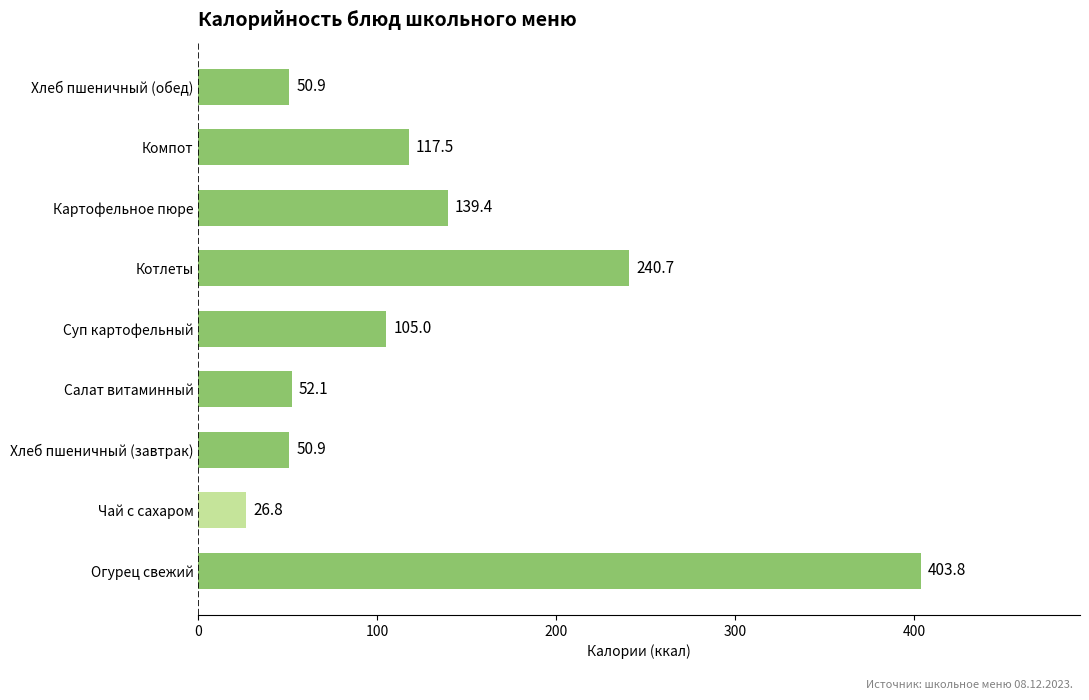

What is the sum of the values at Компот and Огурец свежий?

521.3